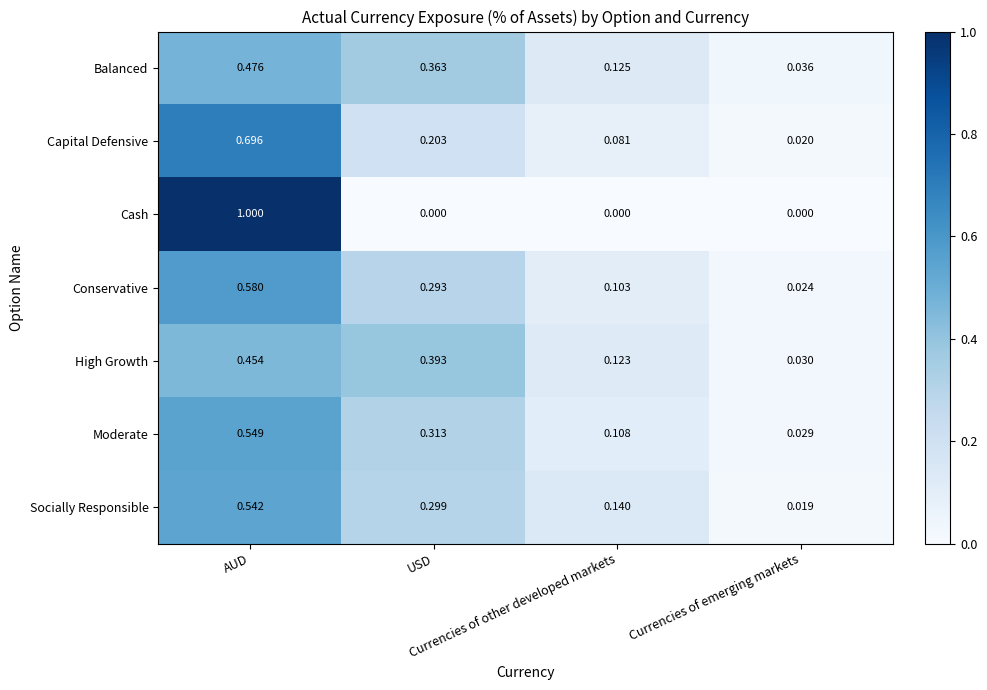

Rank the series by their maximum value, from highest to lowest.

Cash, Capital Defensive, Conservative, Moderate, Socially Responsible, Balanced, High Growth